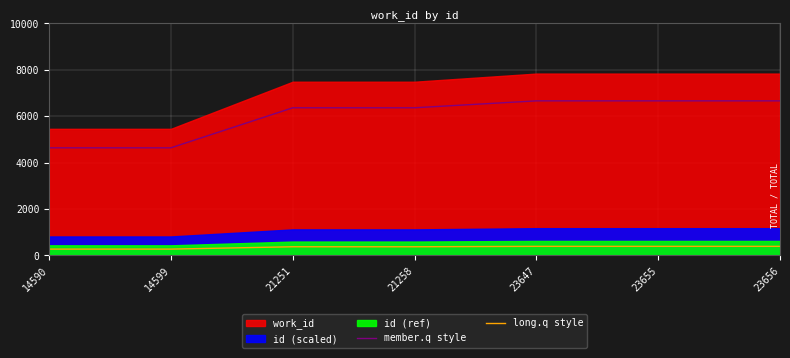

Is it true that member.q style equals 7223.4 at 14599?

False